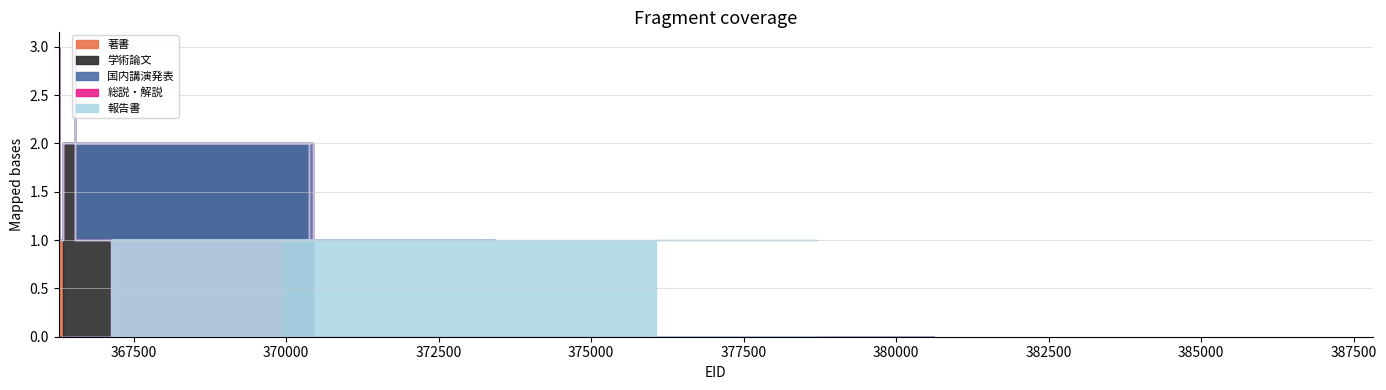

Reading right to left, transcribe all the data shown in this chart.

著書: 0	0	0	0	0	0	0	0	0	0	0	0	0	0	0	0	1	3
学術論文: 0	0	0	0	0	0	0	0	0	0	0	0	0	0	1	2	0	0
国内講演発表: 0	0	0	0	0	0	0	0	1	1	1	1	3	2	0	0	0	0
総説・解説: 0	0	0	0	0	0	0	1	0	0	0	0	0	0	0	0	0	0
報告書: 0	0	0	0	1	1	1	0	0	0	0	0	0	0	0	0	0	0